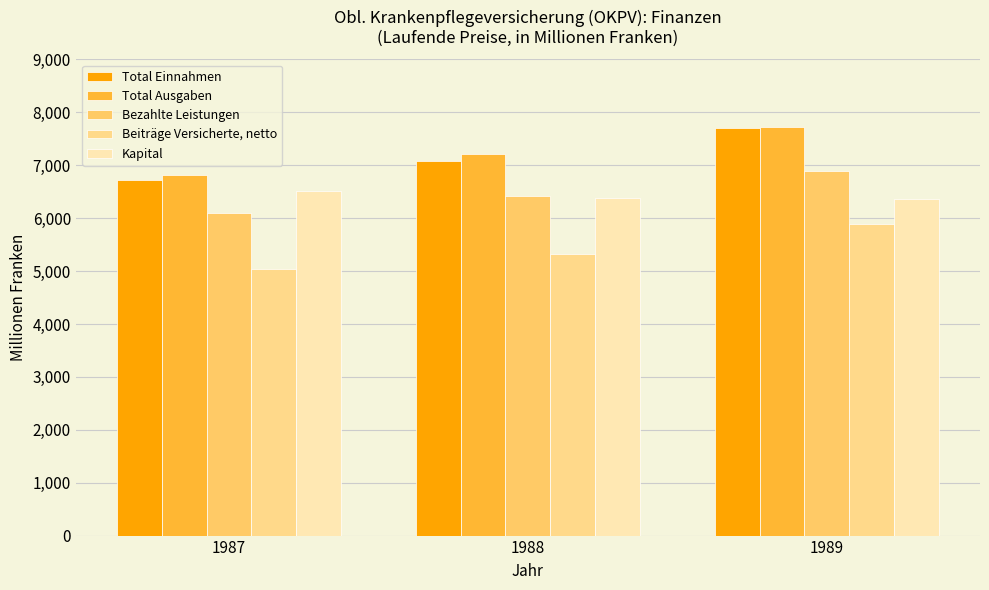

The value of Bezahlte Leistungen at 1987 is 10858.7. True or false?

False